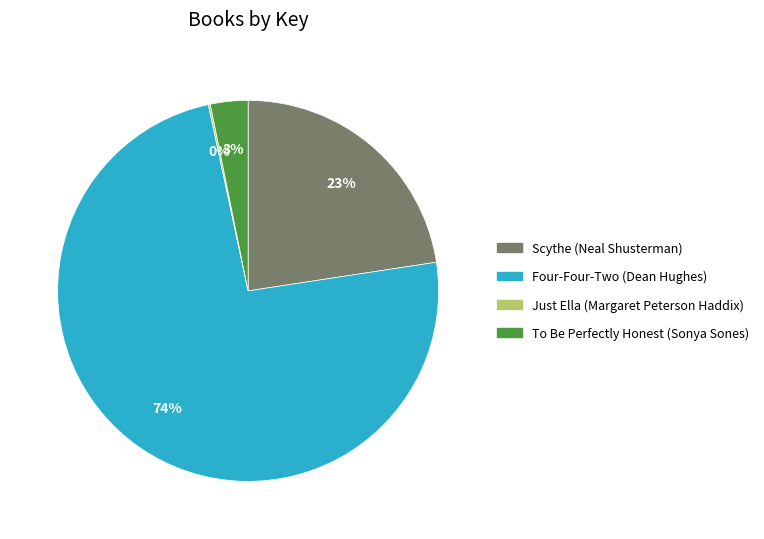

To the nearest percent, what portion does Four-Four-Two (Dean Hughes) represent?

74%